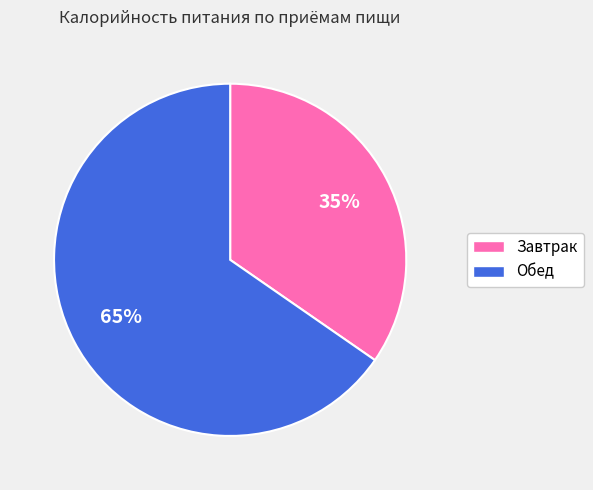

Is it true that Обед is 77% of the pie?

False